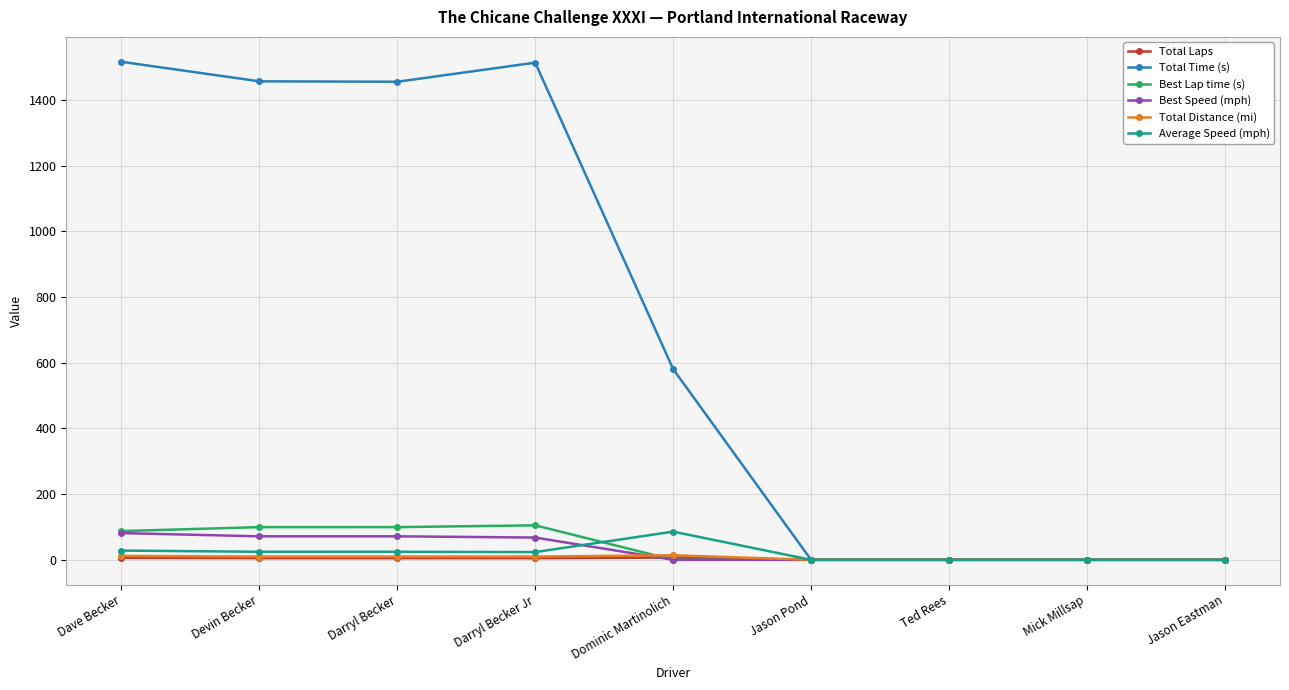

Which series has the widest spread of values?

Total Time (s)